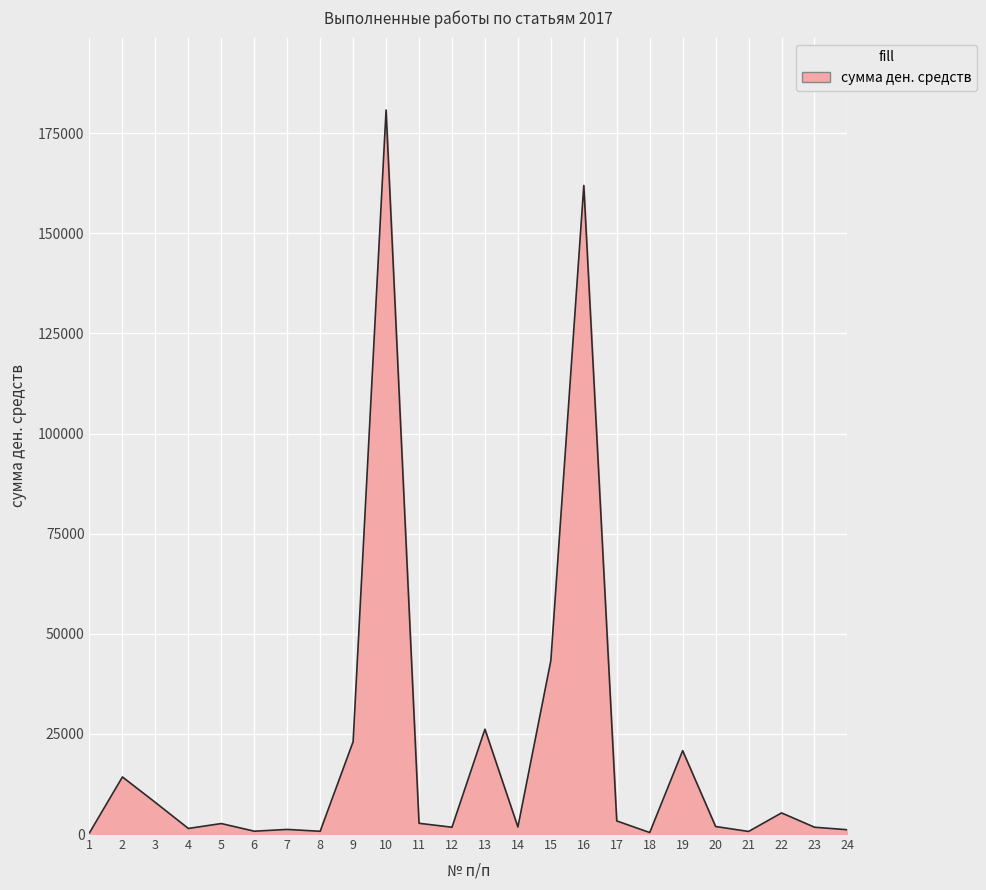

Where does the data first go above 2617?

2